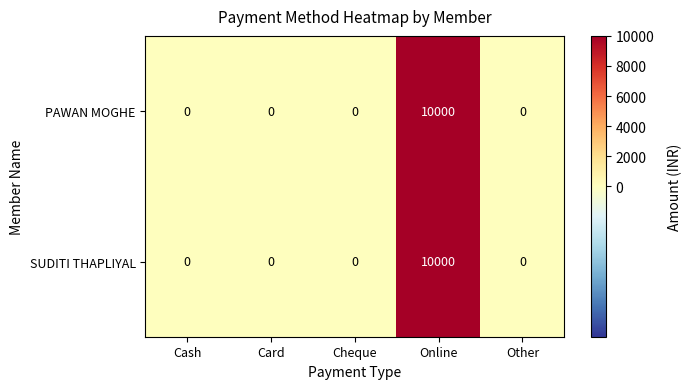

How many values in PAWAN MOGHE are above zero?

1